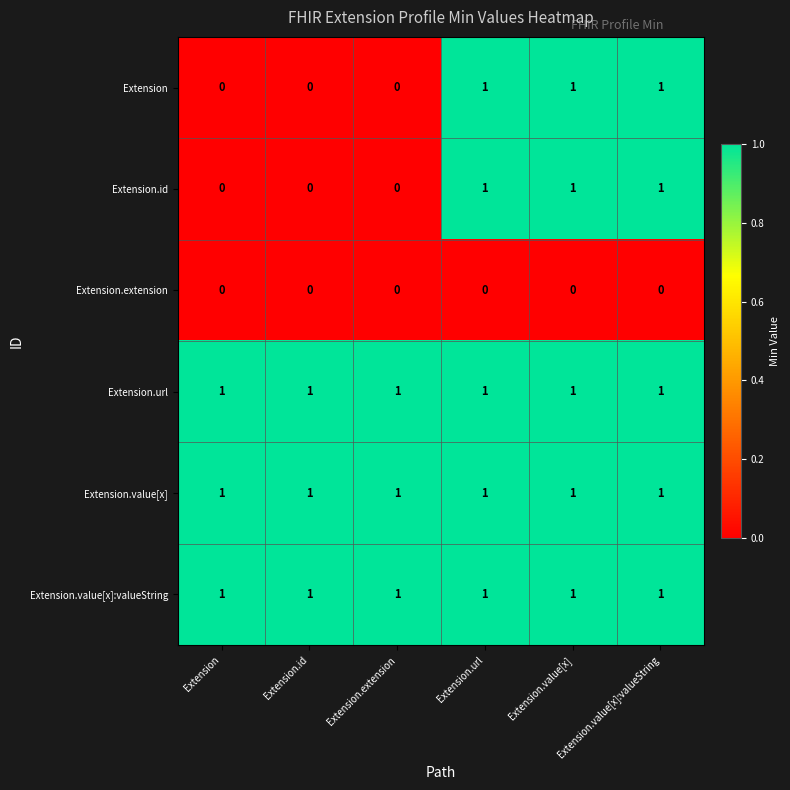

Is it true that Extension equals 0 at Extension.id?

True